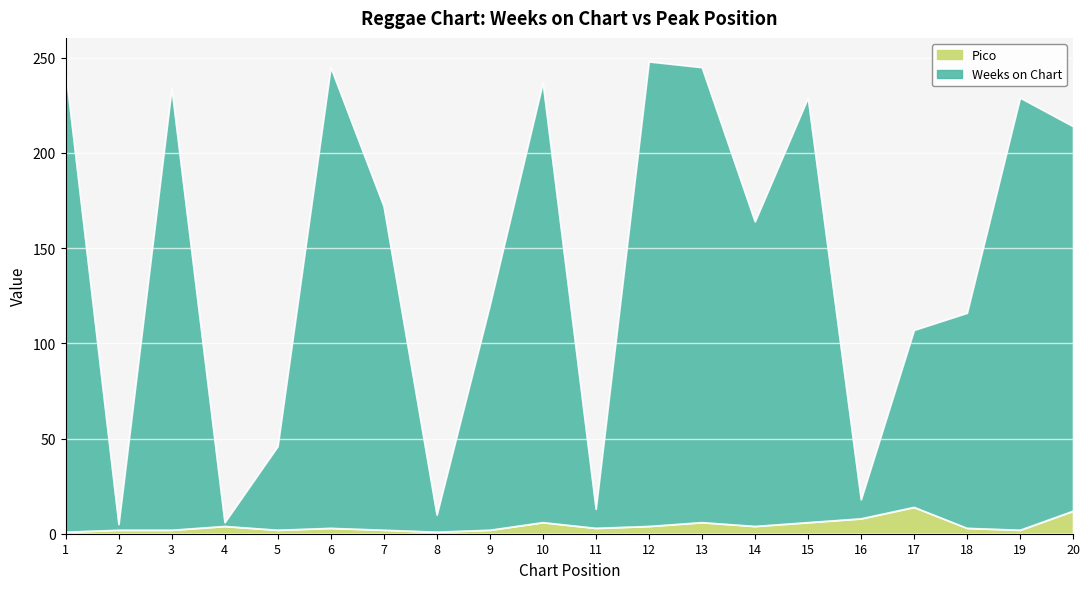

True or false: Weeks on Chart and Pico cross at least once.

False